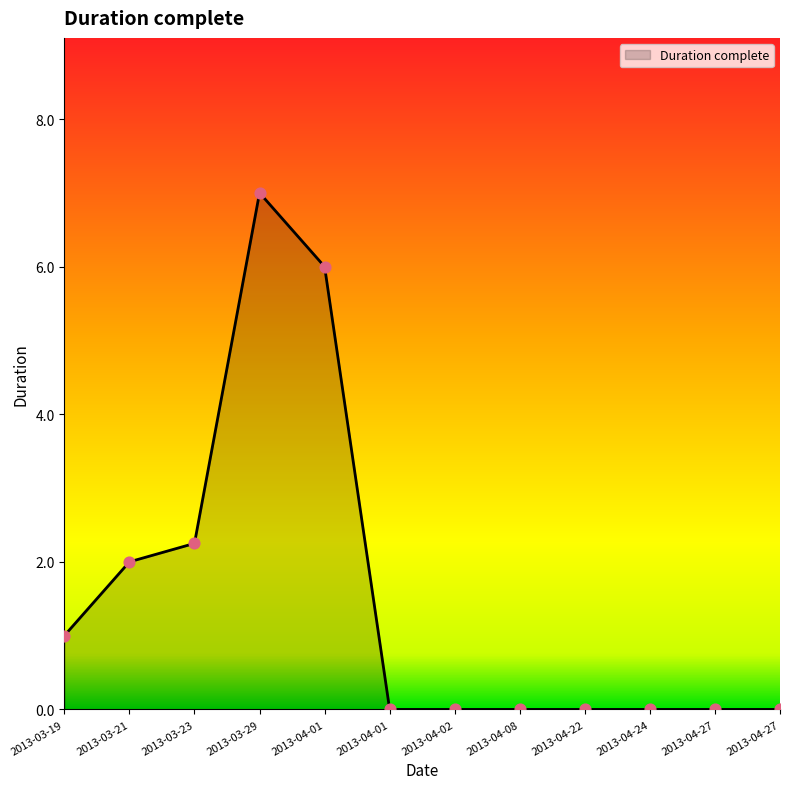

Which has a higher value, 2013-04-08 or 2013-04-24?

2013-04-08